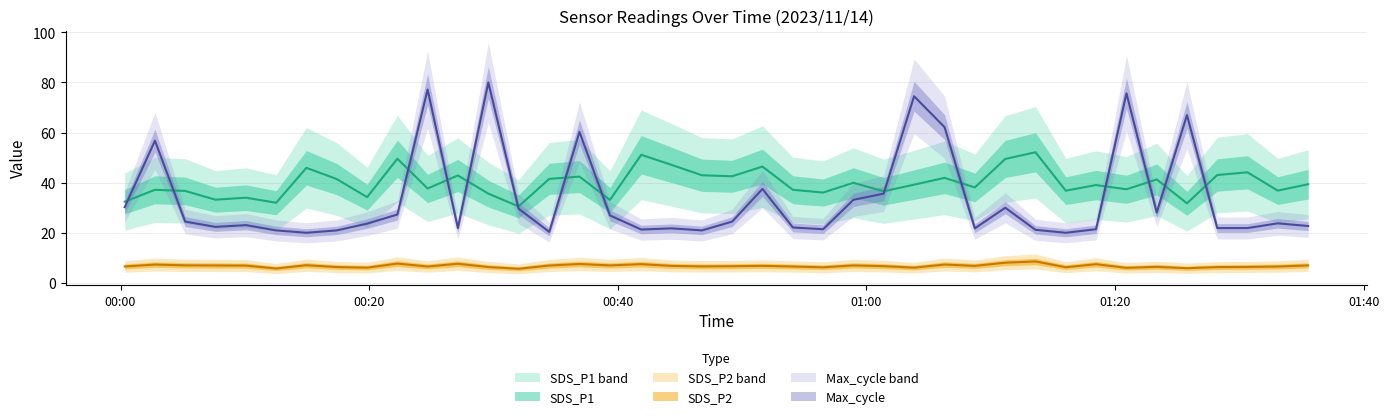

What is the spread (max minus min) of values at 2023/11/14 00:00:20?

25.9